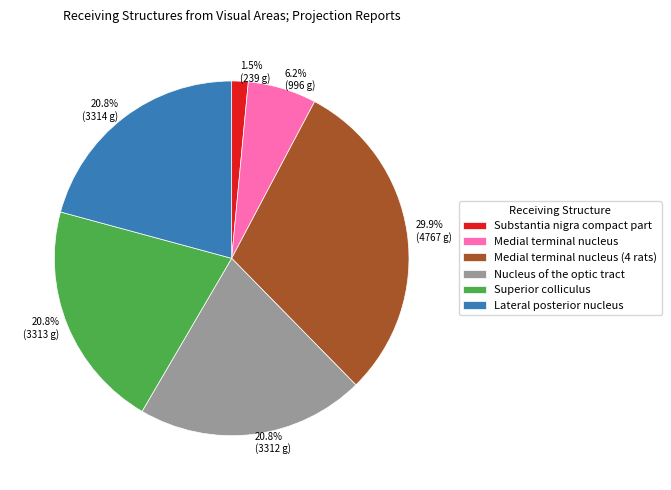

True or false: Nucleus of the optic tract accounts for 21% of the total.

True